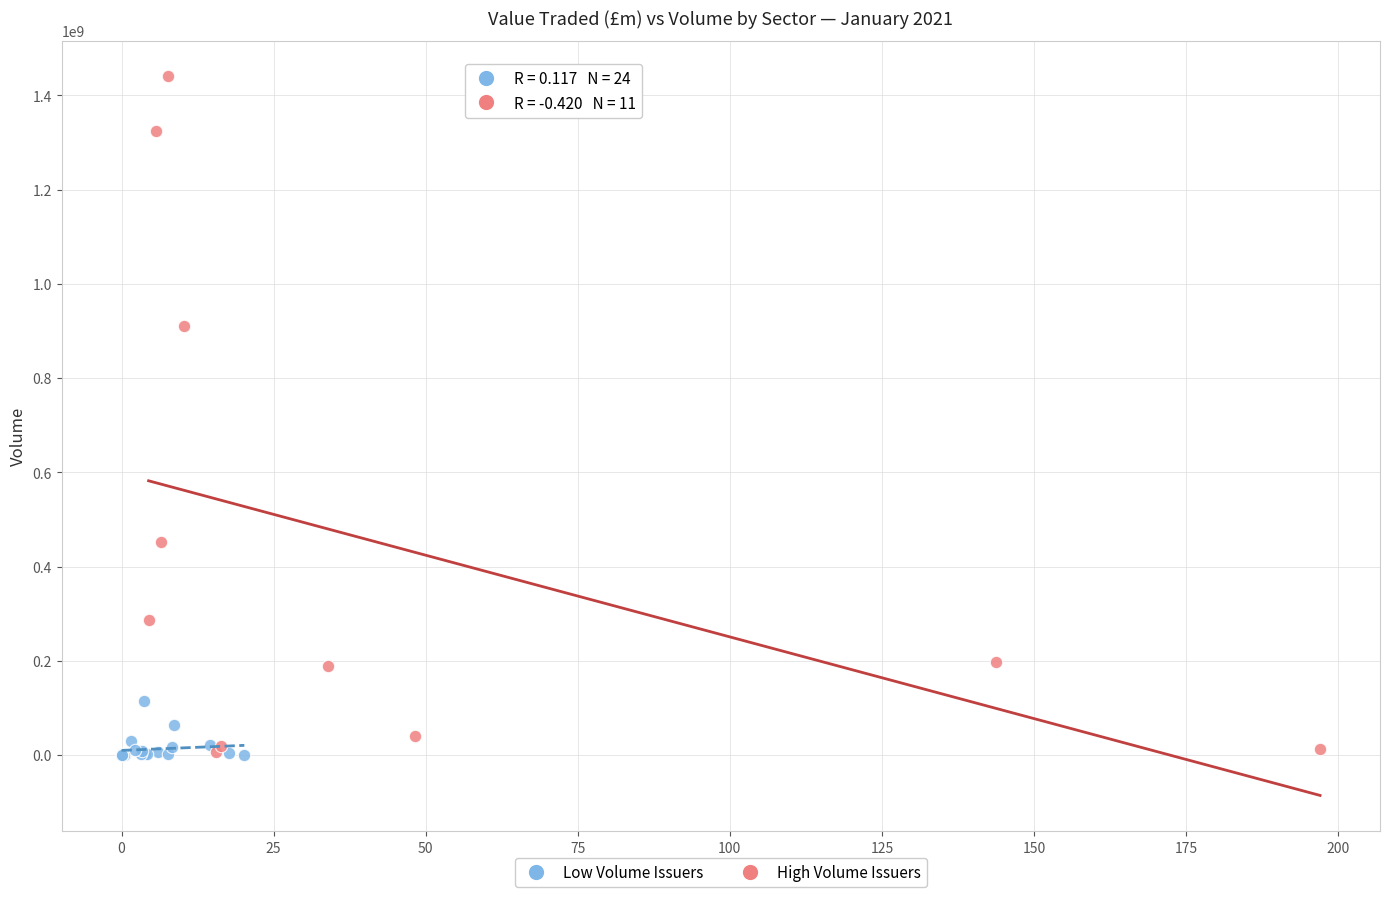

Which series contains the highest Y value?

High Volume Issuers